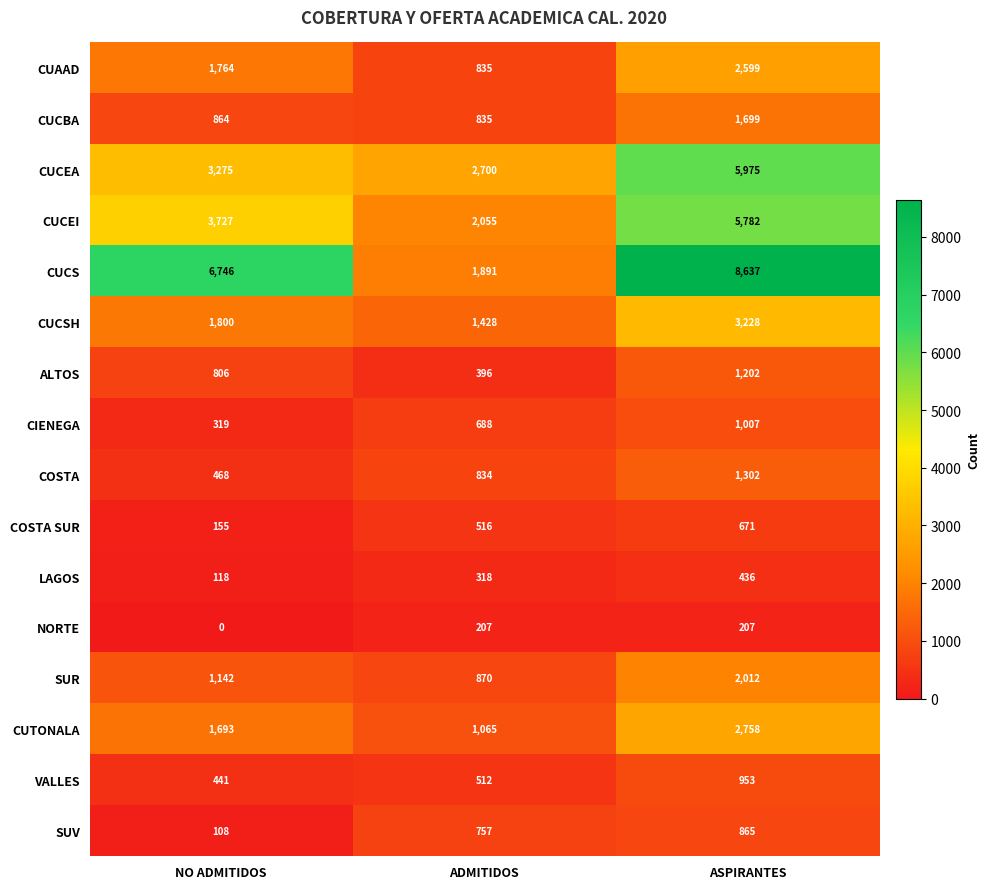

True or false: ALTOS has a value of 396 at ADMITIDOS.

True